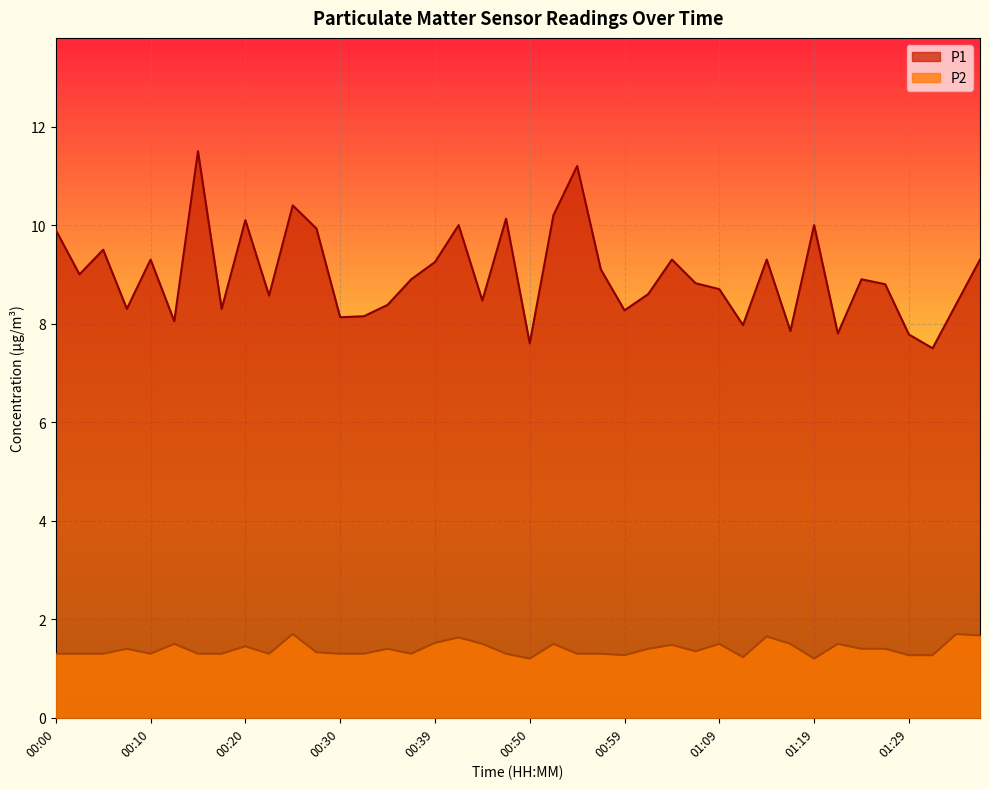

Reading right to left, list all the values displayed in this chart.

P1: 9.3	8.4	7.5	7.8	8.8	8.9	7.8	10.0	7.8	9.3	8.0	8.7	8.8	9.3	8.6	8.3	9.1	11.2	10.2	7.6	10.1	8.5	10.0	9.2	8.9	8.4	8.2	8.1	9.9	10.4	8.6	10.1	8.3	11.5	8.1	9.3	8.3	9.5	9.0	9.9
P2: 1.7	1.7	1.3	1.3	1.4	1.4	1.5	1.2	1.5	1.6	1.2	1.5	1.4	1.5	1.4	1.3	1.3	1.3	1.5	1.2	1.3	1.5	1.6	1.5	1.3	1.4	1.3	1.3	1.3	1.7	1.3	1.4	1.3	1.3	1.5	1.3	1.4	1.3	1.3	1.3